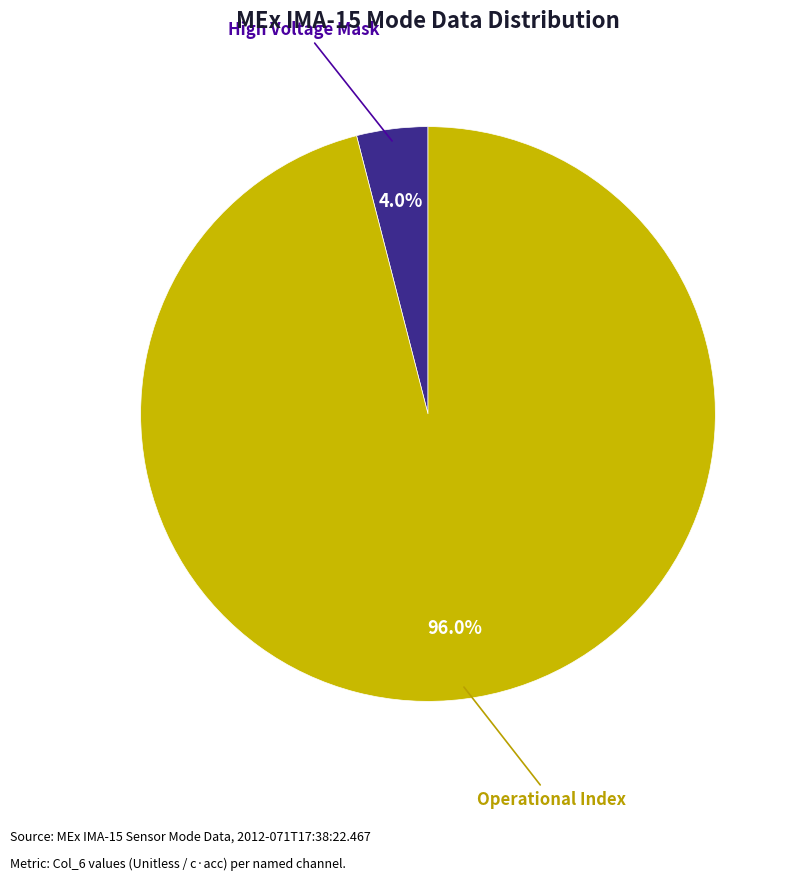

Rank the categories by value from highest to lowest.

Operational Index, High Voltage Mask